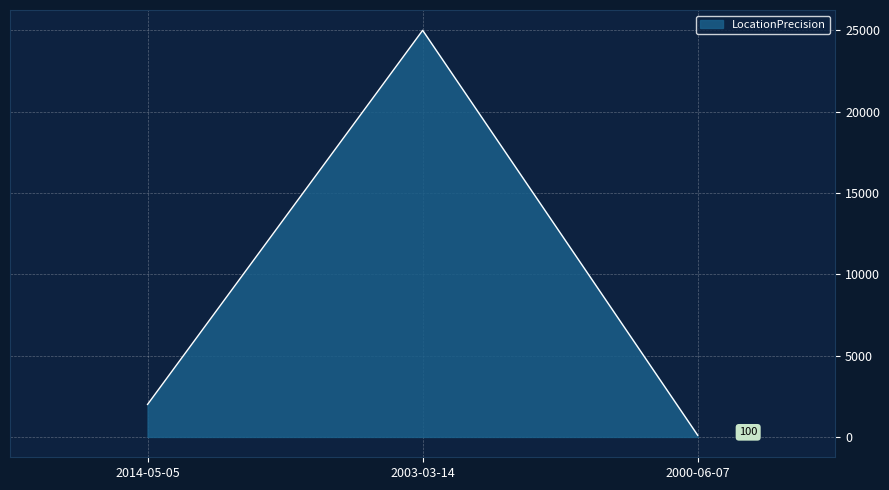

How many series are shown in this chart?

1